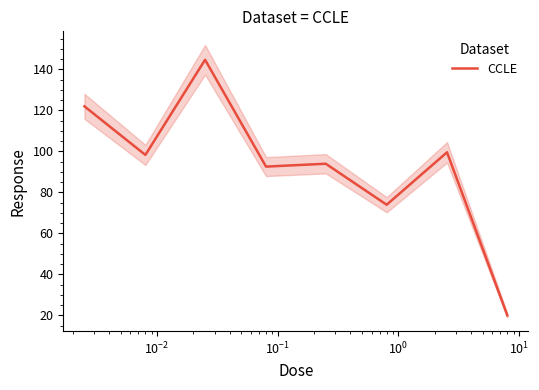

How many values exceed 98?

4